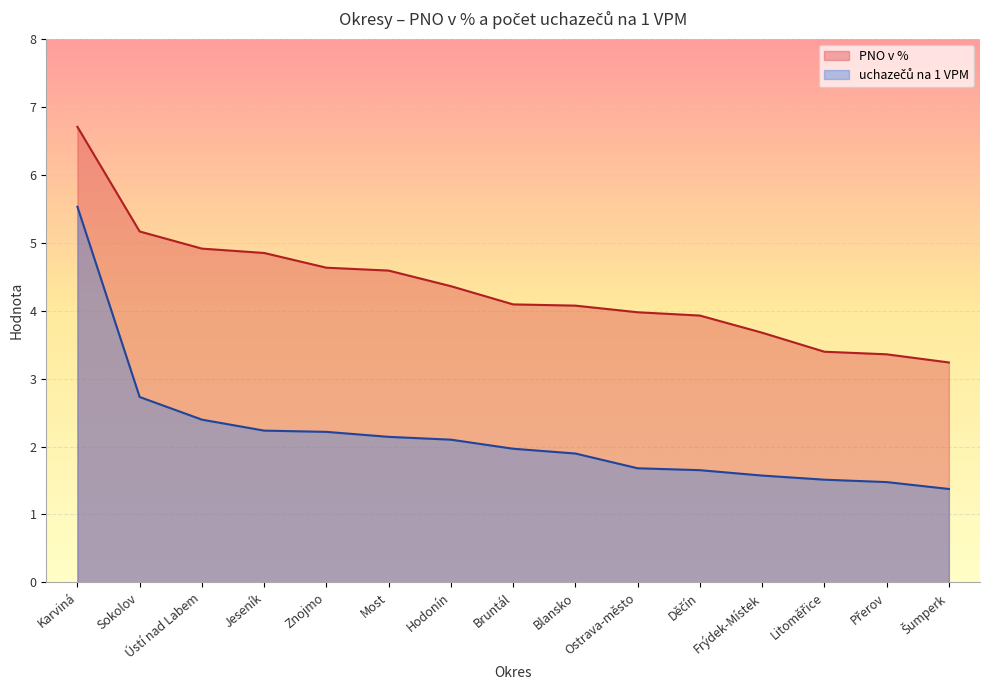

What is the label of the 15th point from the right?

Karviná